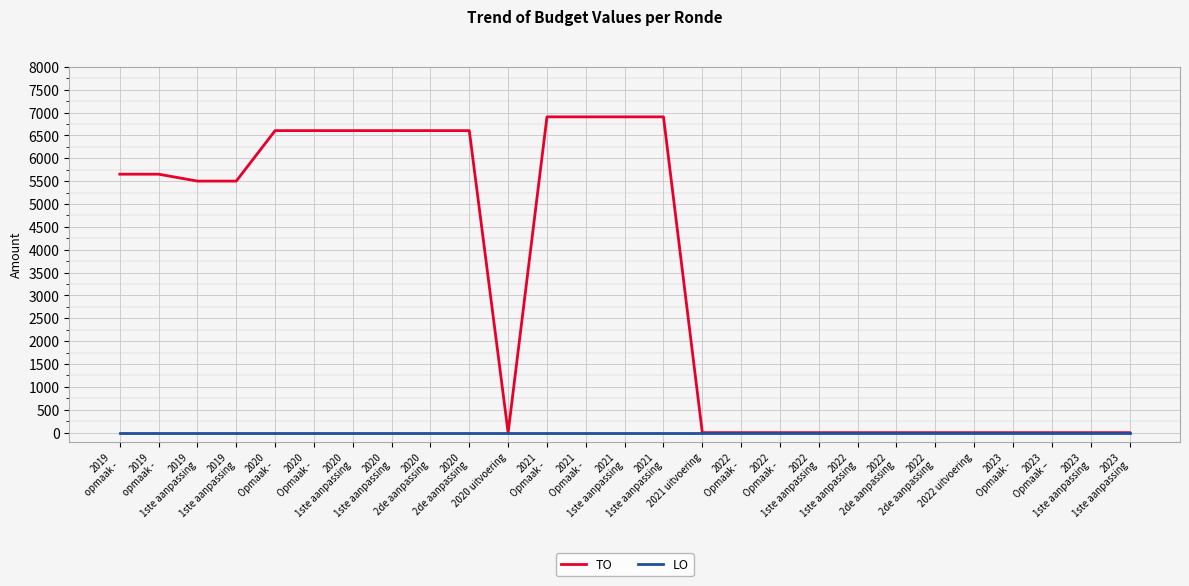

At which category is the sum across all series the highest?

2021
Opmaak -